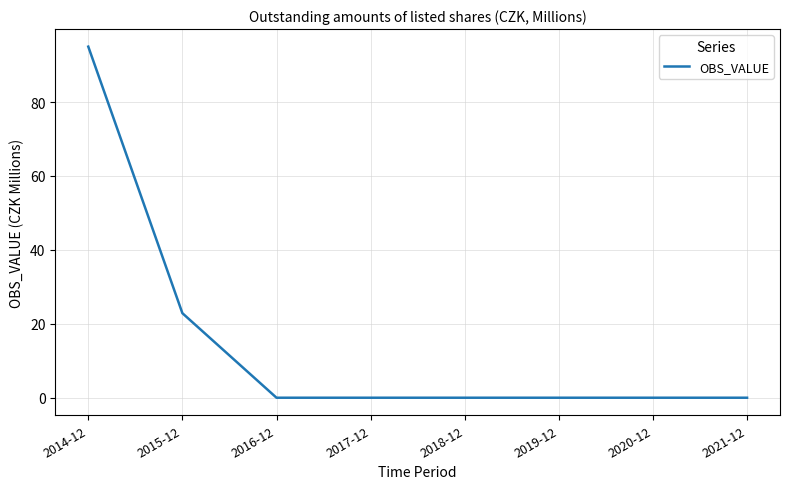

At which category does the chart reach its peak across all series?

2014-12